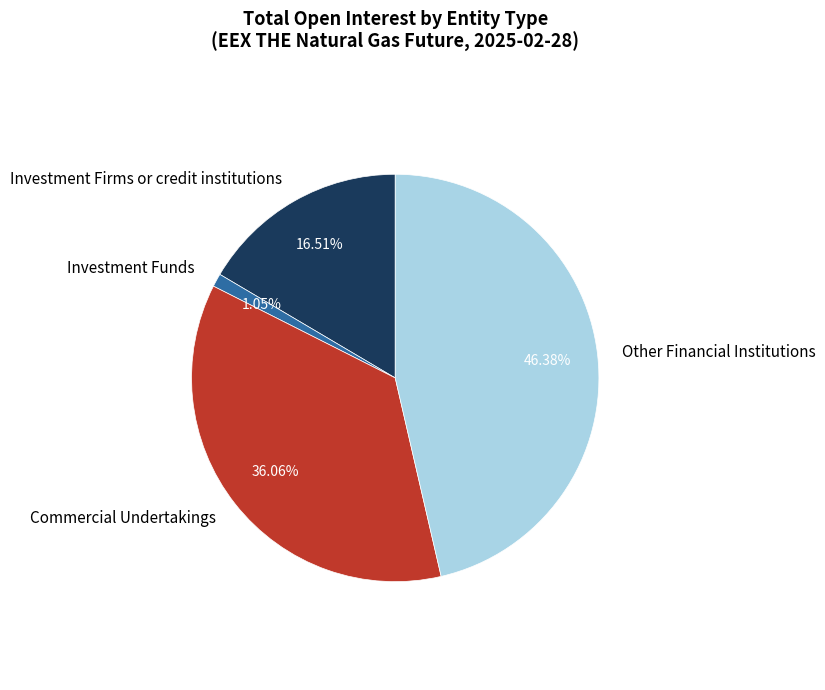

Does Investment Funds account for over 50% of the chart?

No